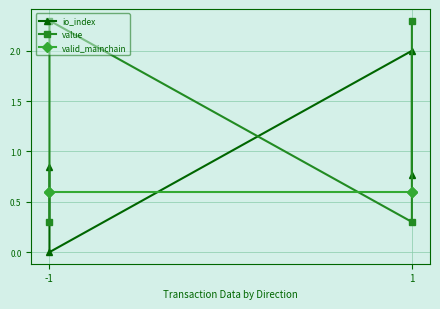

What is the sum of all valid_mainchain values?

2.4